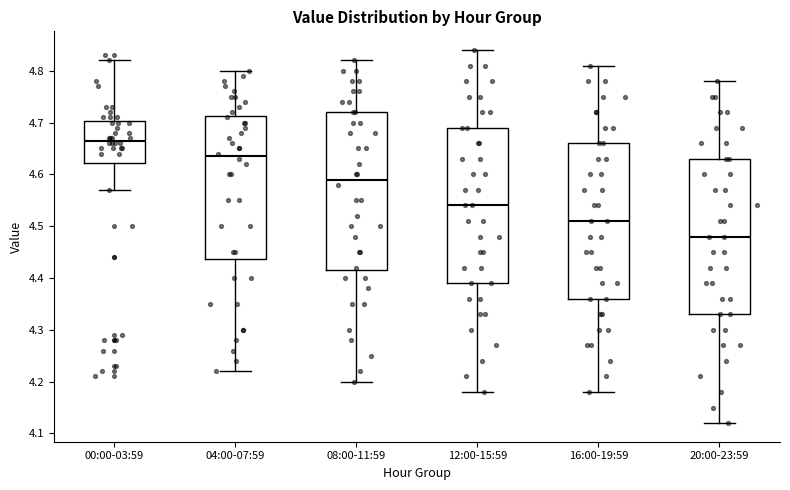

Which box's median line is the highest?

00:00-03:59